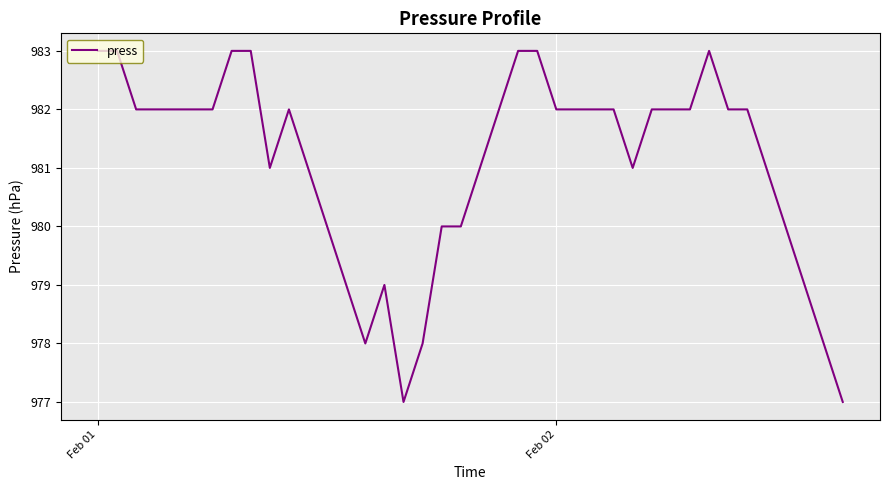

What is the difference between the maximum and minimum values?

6